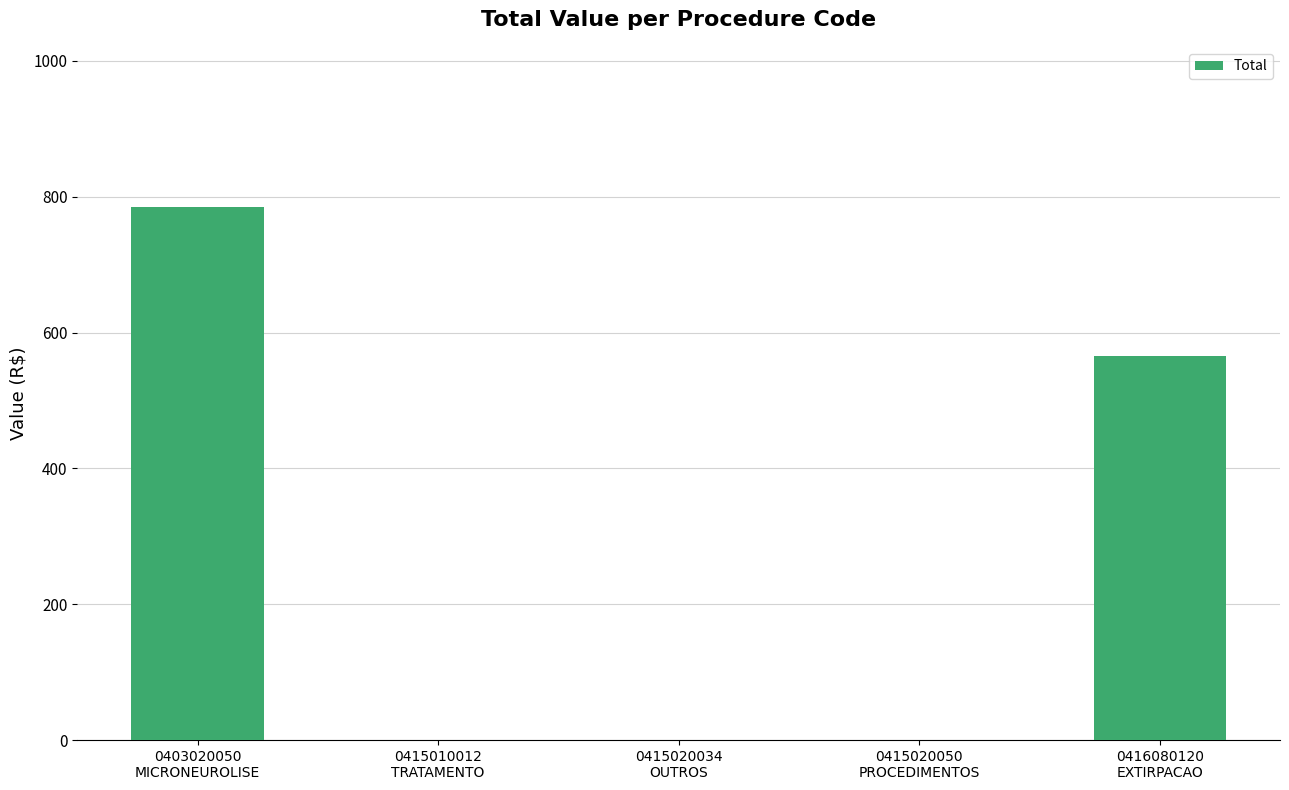

What is the greatest value displayed?

785.0